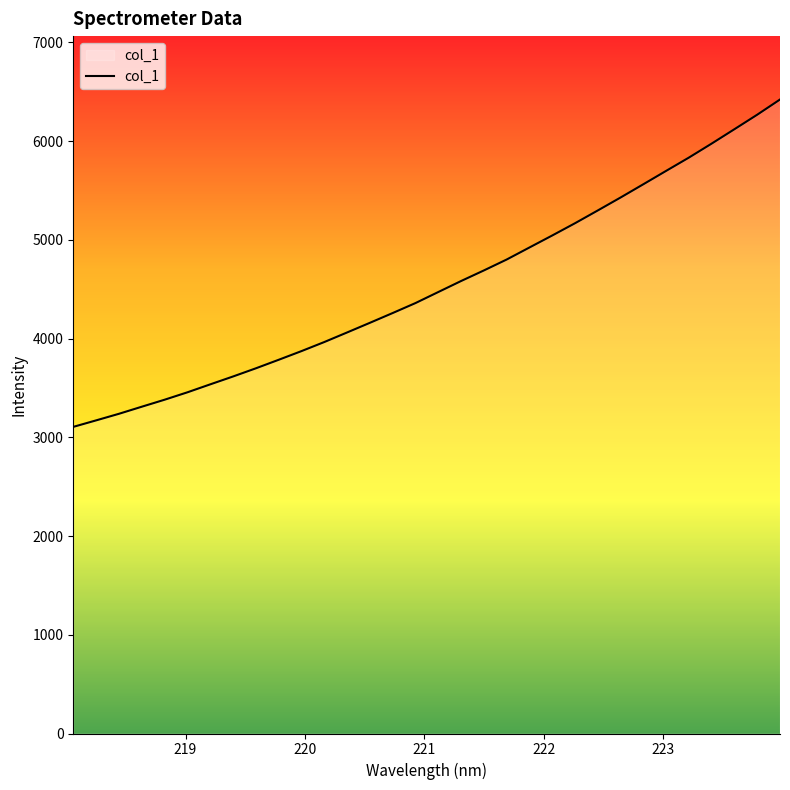

What is the minimum value shown in the chart?

3105.7